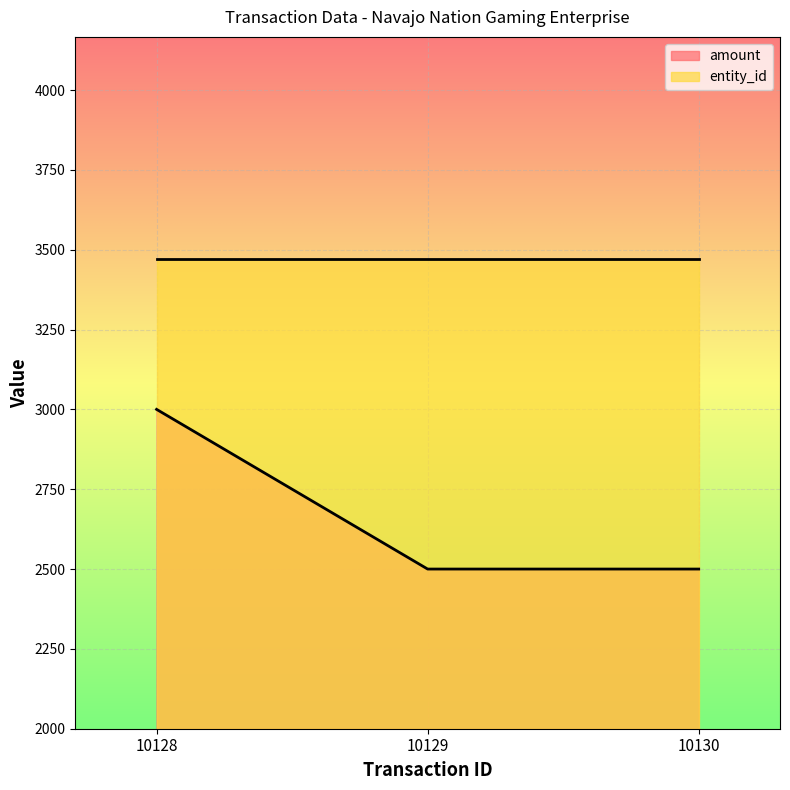

How many data points are above 2500?

1